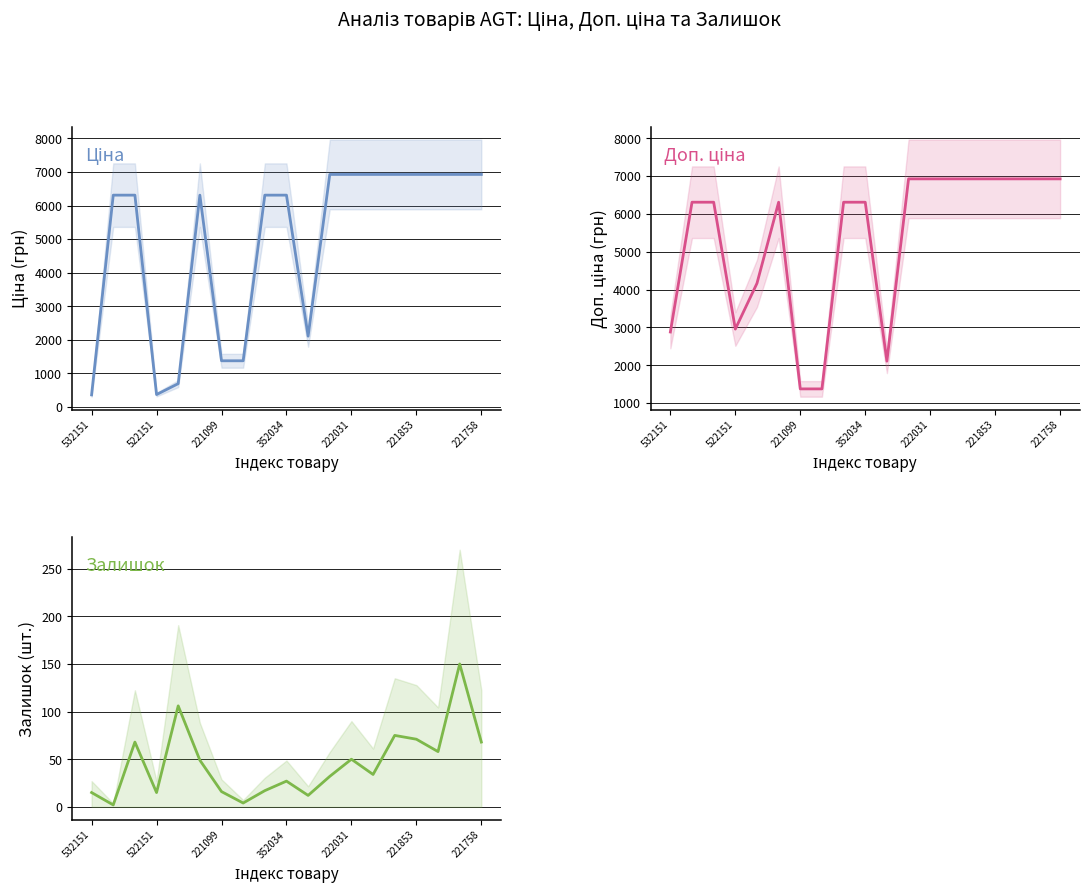

Count the number of categories in the chart.

19